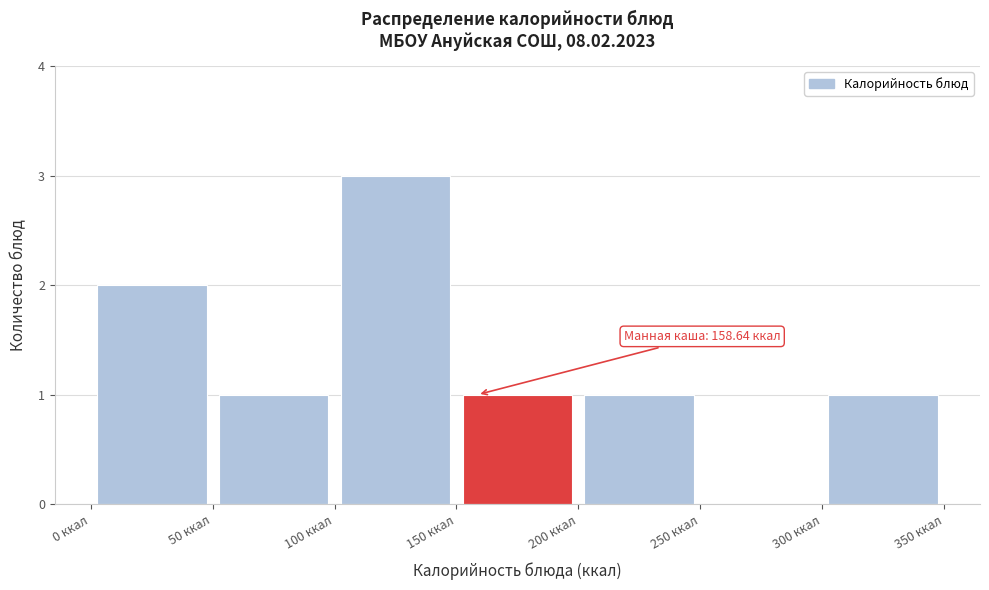

Which range on the x-axis has the tallest bar?

100 to 150